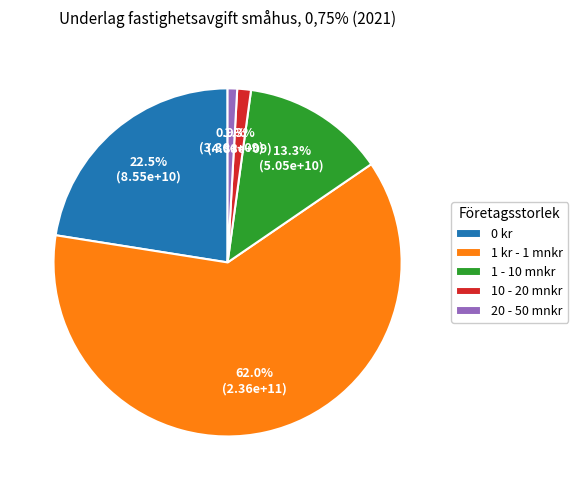

How many slices are in this pie chart?

5